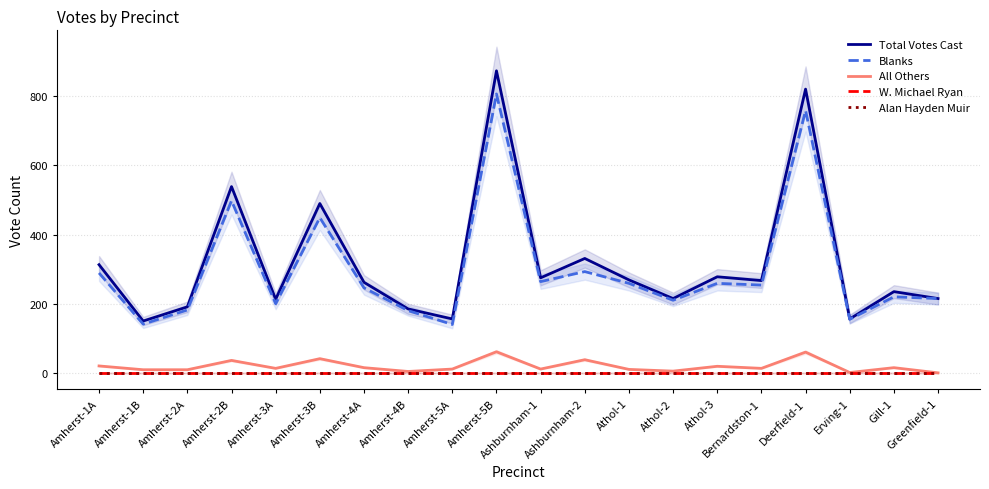

At how many categories does at least one series exceed 266?

10